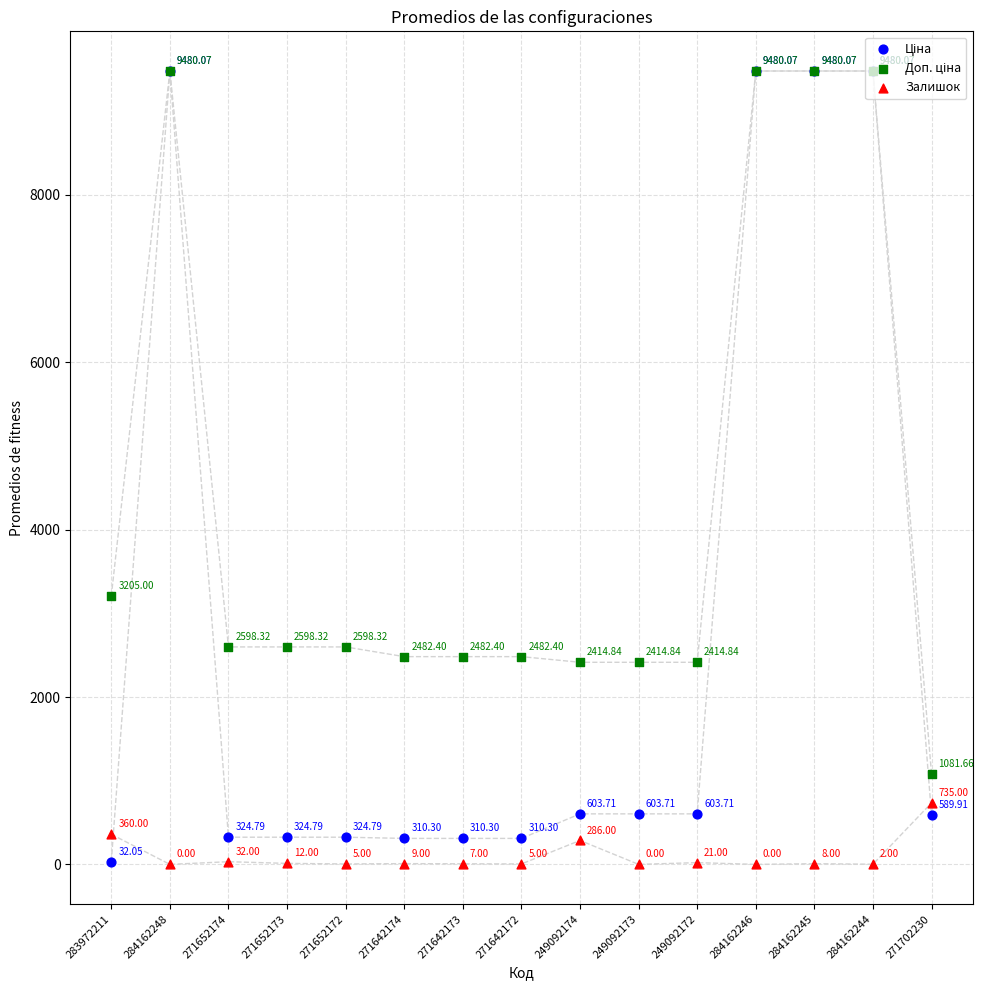

What is the total value across all series at 284162246?

18960.1